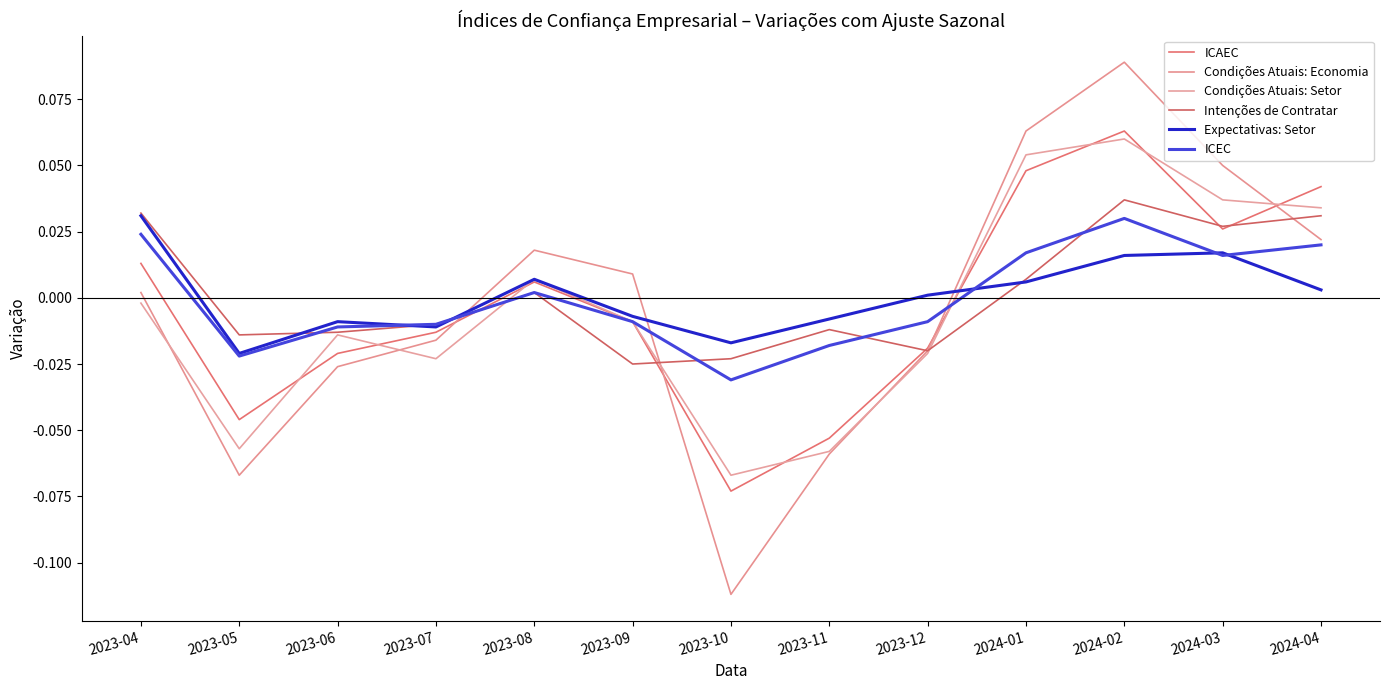

At which category is the sum across all series the highest?

2024-02